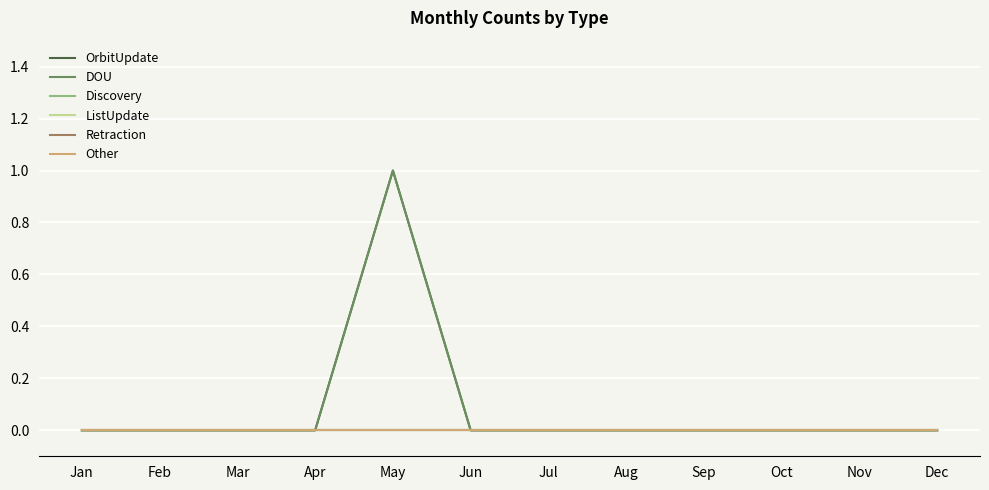

What is the maximum value shown in the chart?

1